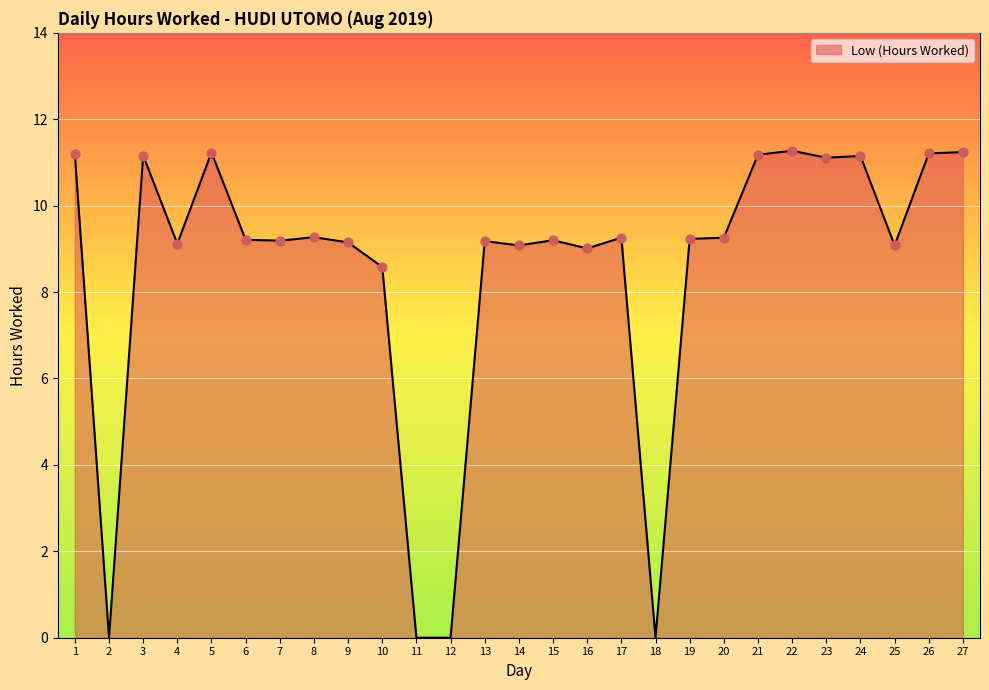

Between 26 and 10, which is larger?

26